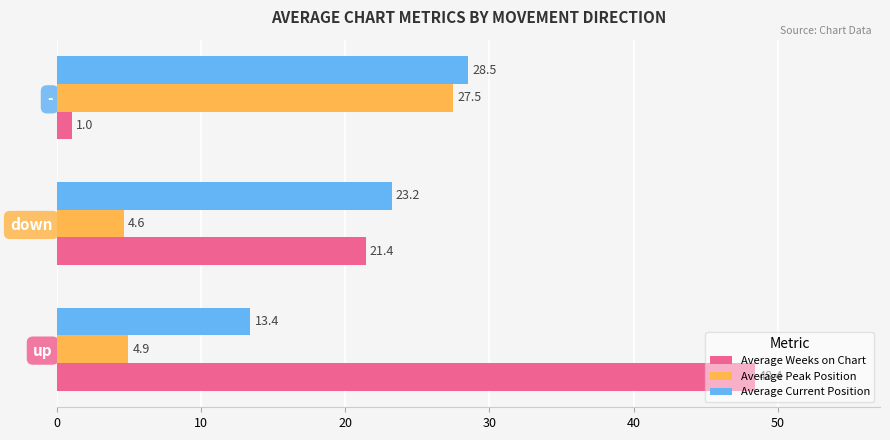

What is the highest value of the Average Weeks on Chart series?

48.4